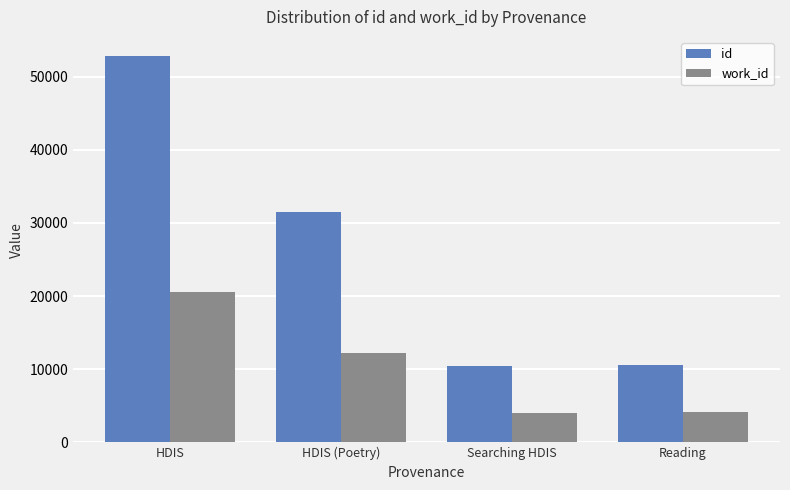

What is the label of the 4th bar from the right?

HDIS